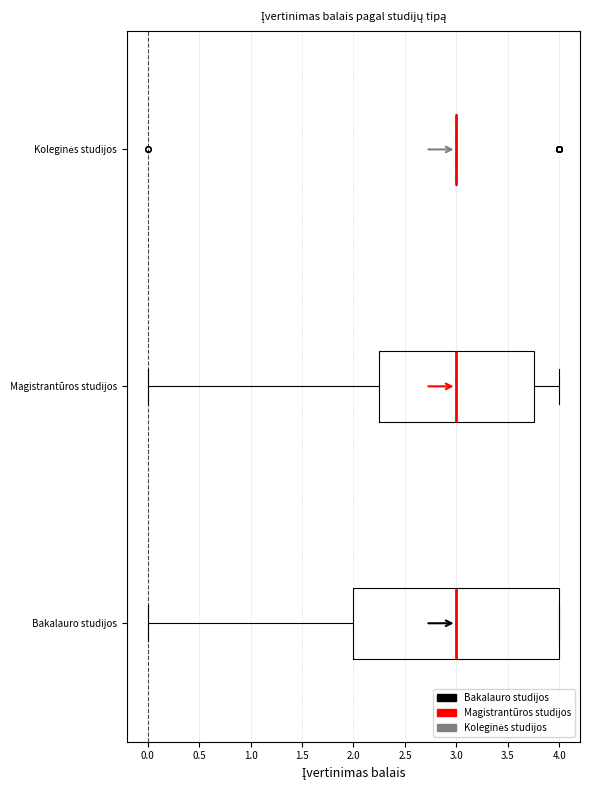

Reading bottom to top, read every box against the x-axis: the position of its median line, the range the box covers, and the ends of its whiskers. The values are not printed on the chart, so give them approximately, as read against the axis.

Bakalauro studijos: median 3.00, box 2.00 to 4.00, whiskers 0.00 to 4.00
Magistrantūros studijos: median 3.00, box 2.25 to 3.75, whiskers 0.00 to 4.00
Koleginės studijos: box collapsed to a line at 3.00, whiskers 3.00 to 3.00